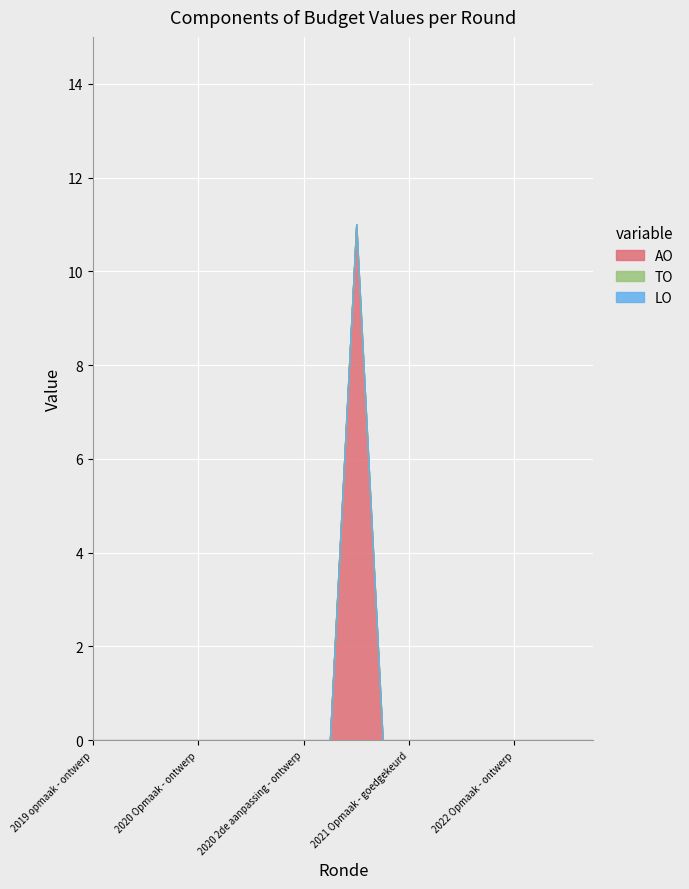

True or false: AO and LO intersect in this chart.

False